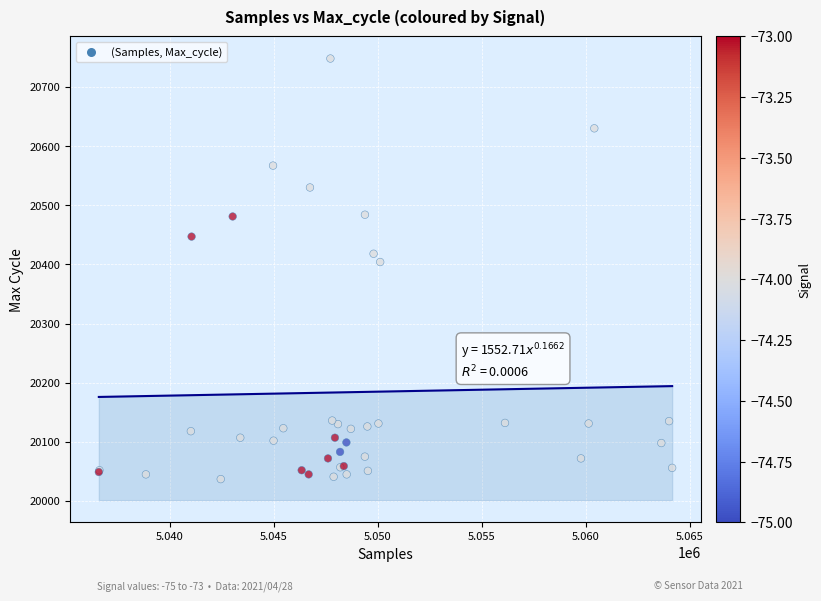

What Y value in the scatter plot is closest to 20392?

20404